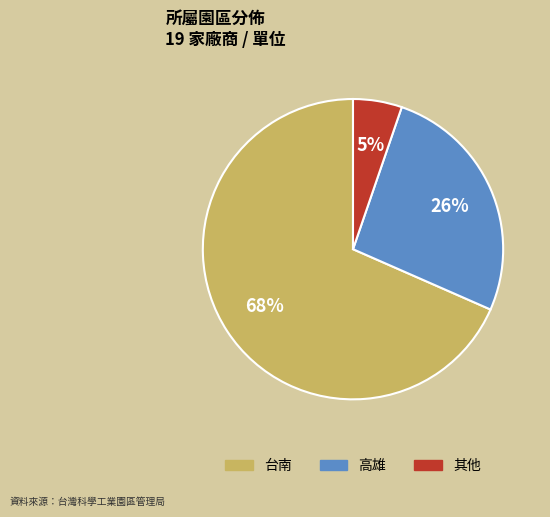

Count the number of slices in the pie.

3